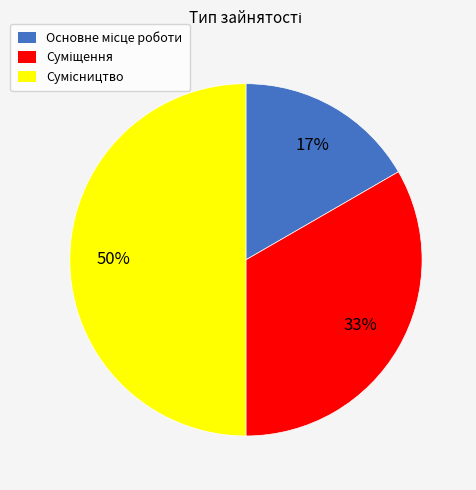

To the nearest percent, what is the average slice percentage?

33%